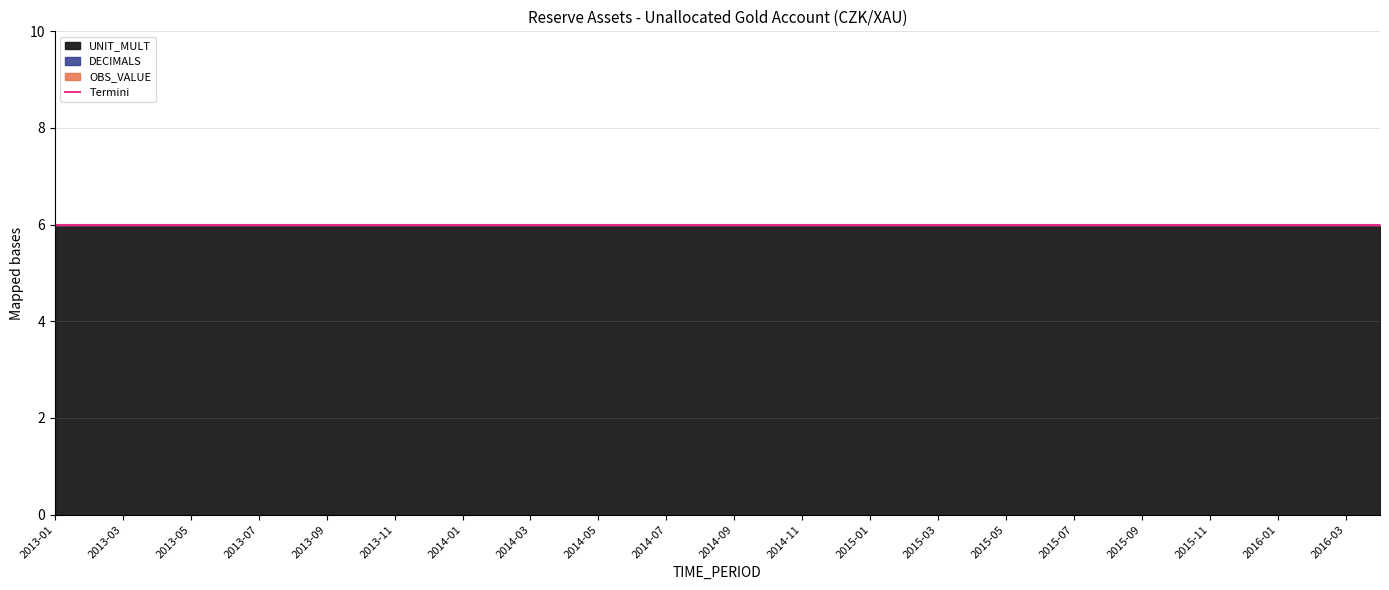

Which series has the largest total across all categories?

UNIT_MULT